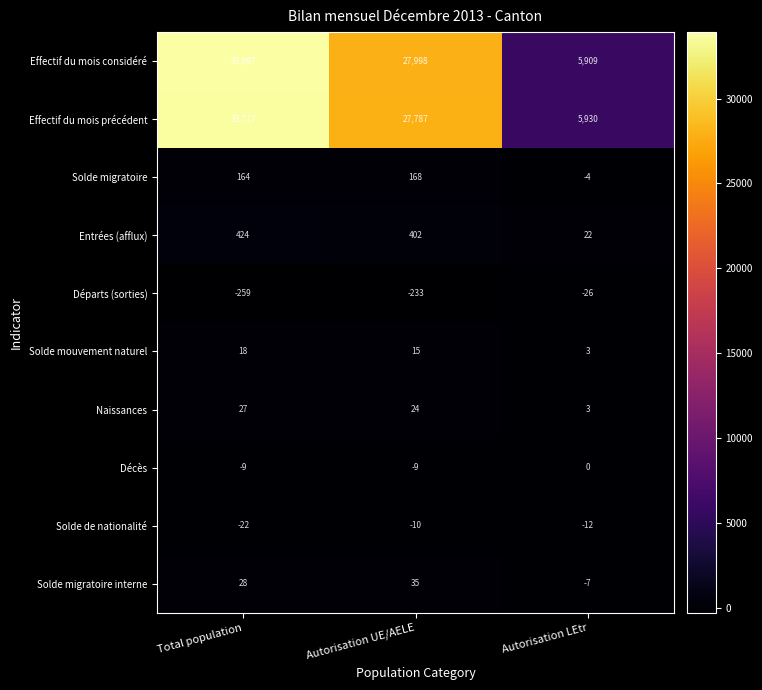

Is it true that Entrées (afflux) equals 22 at Autorisation LEtr?

True